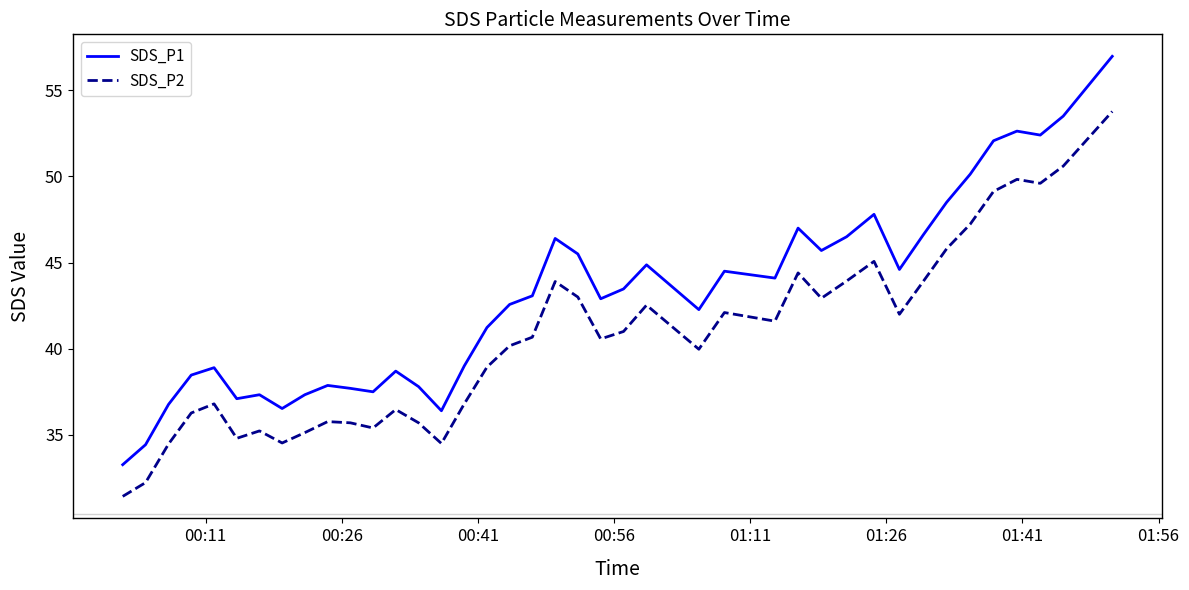

At how many categories does at least one series exceed 50?

6